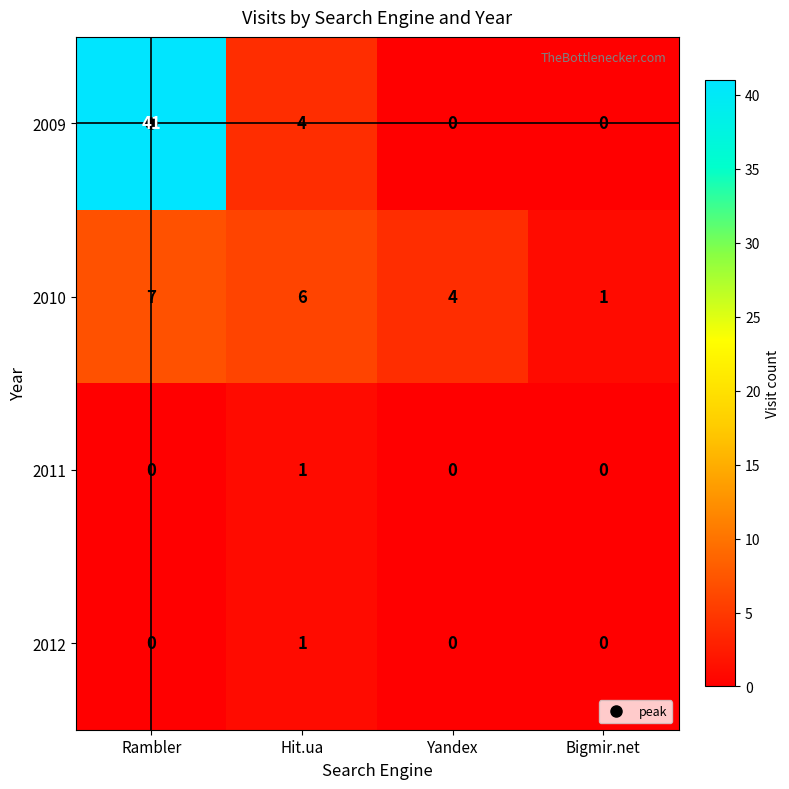

The 2011 series shows 0 at Bigmir.net. True or false?

True